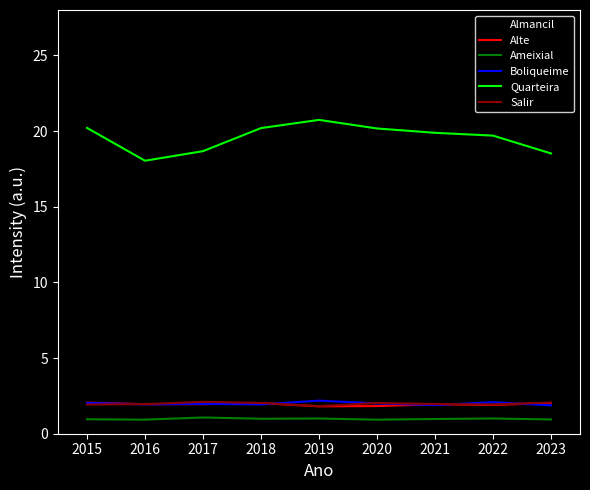

What is the minimum value for Quarteira?

18.0